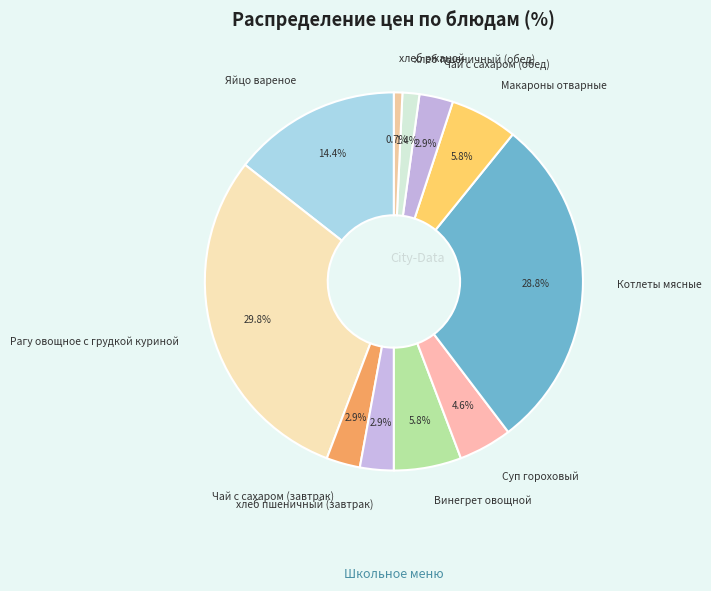

How many segments does this pie chart have?

11